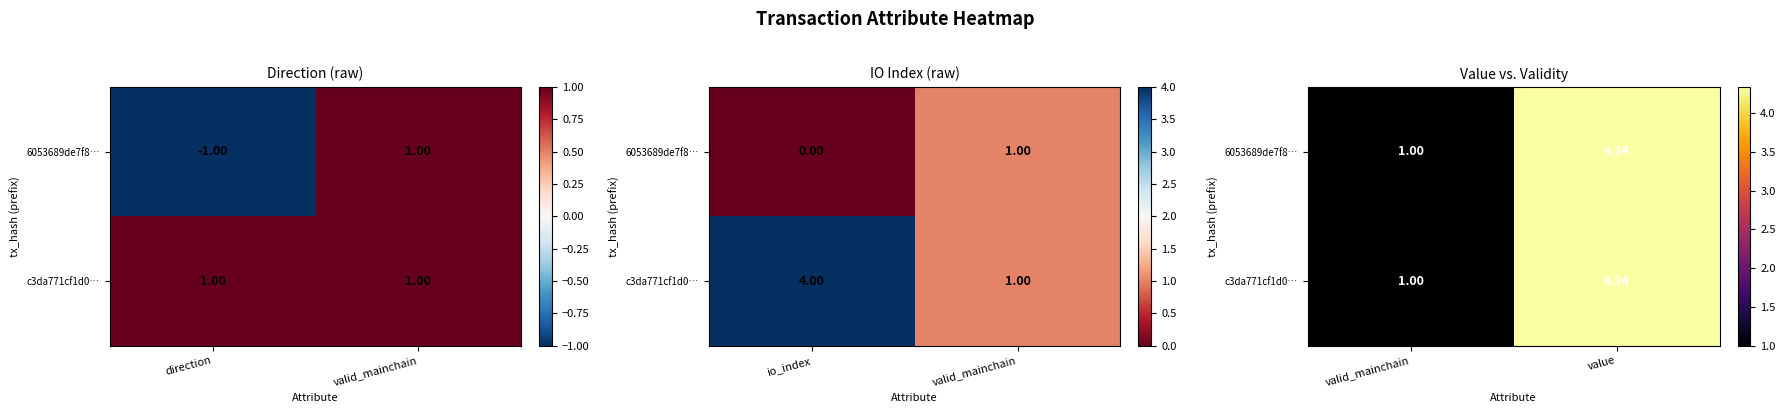

Rank the series by their maximum value, from lowest to highest.

6053689de7f8…, c3da771cf1d0…